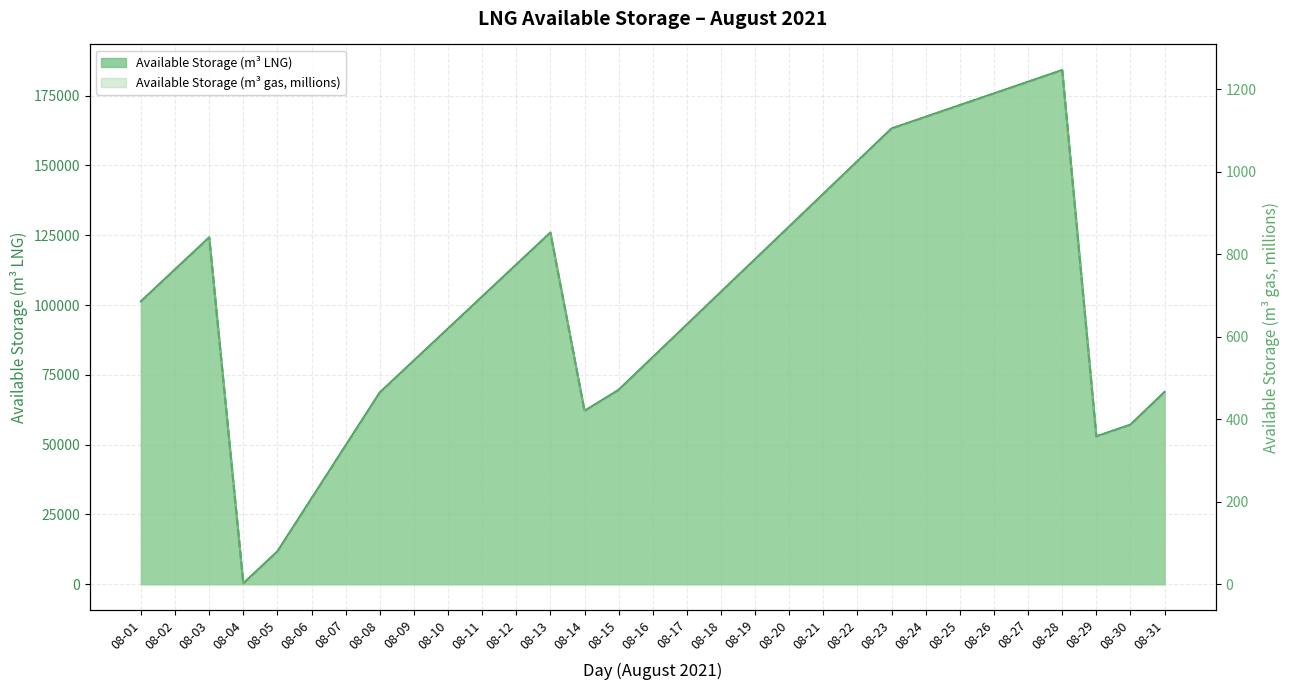

Rank the categories by Available Storage (m3 gas) value from highest to lowest.

08-28, 08-27, 08-26, 08-25, 08-24, 08-23, 08-22, 08-21, 08-20, 08-13, 08-03, 08-19, 08-12, 08-02, 08-18, 08-11, 08-01, 08-17, 08-10, 08-16, 08-09, 08-15, 08-31, 08-08, 08-14, 08-30, 08-29, 08-07, 08-06, 08-05, 08-04